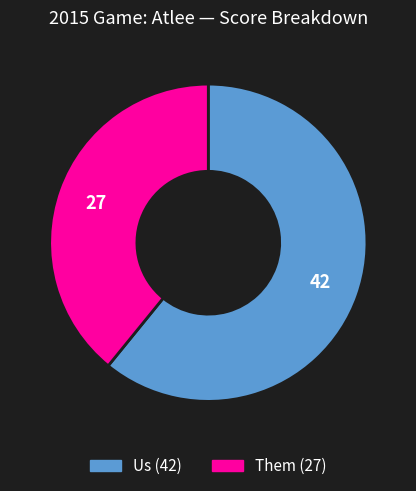

Do Them (27) and Us (42) together represent more than half of the pie?

Yes